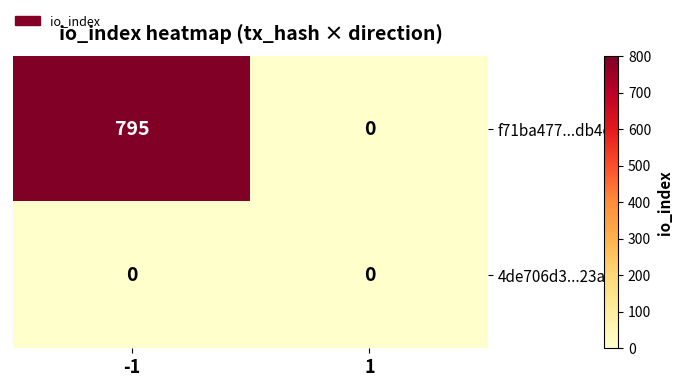

Rank the series by their average value, from lowest to highest.

4de706d3...23ad, f71ba477...db4ea